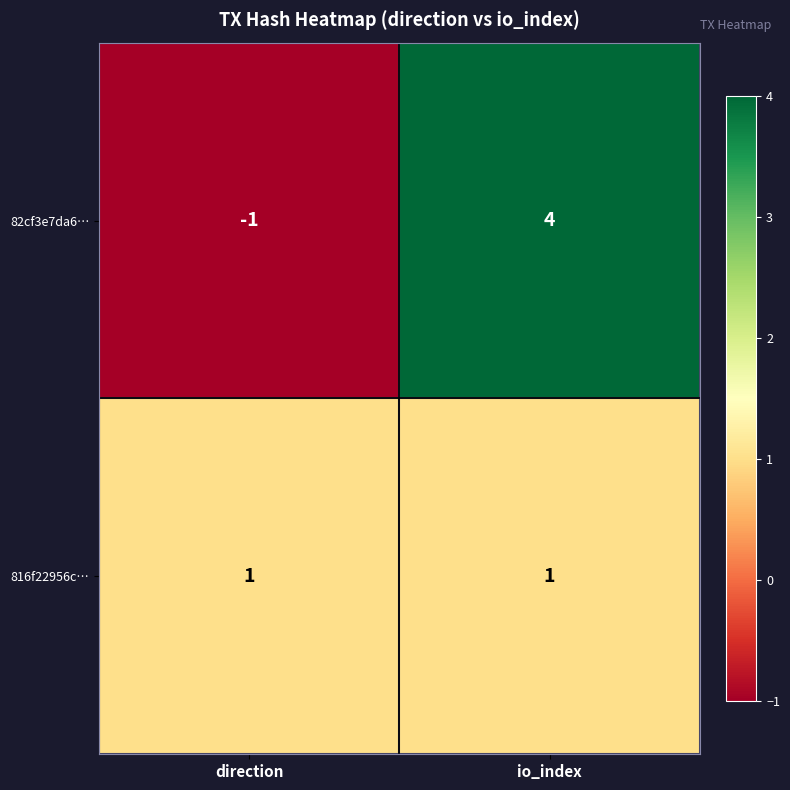

What is the difference between the 82cf3e7da6… values at io_index and direction?

5